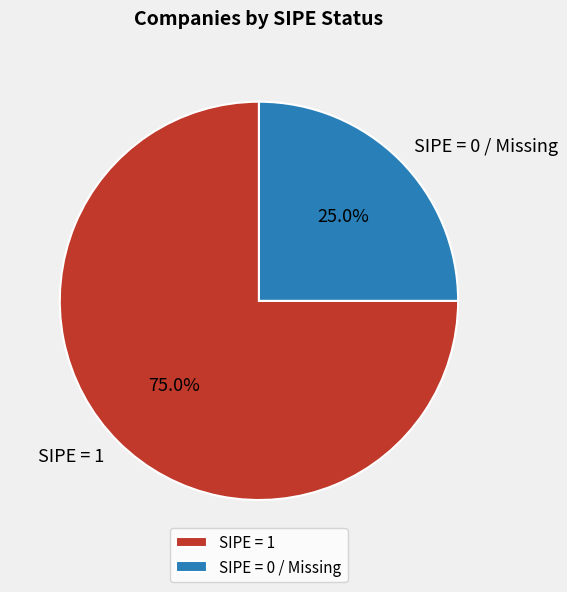

To the nearest percent, what is the average slice percentage?

50%